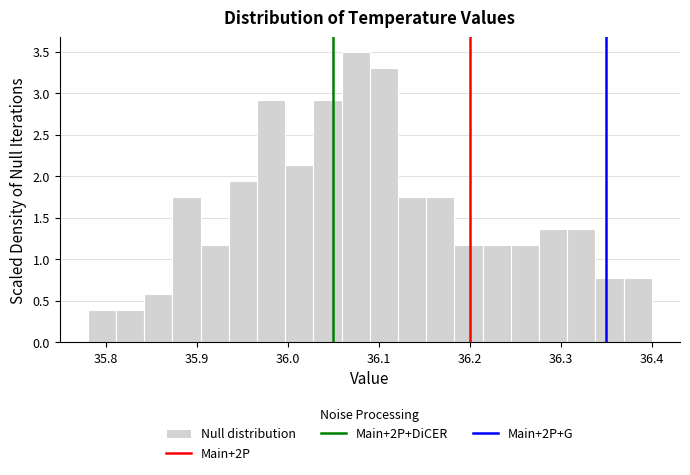

Read against the x-axis, roughly where is the centre of the tallest bar?

36.07